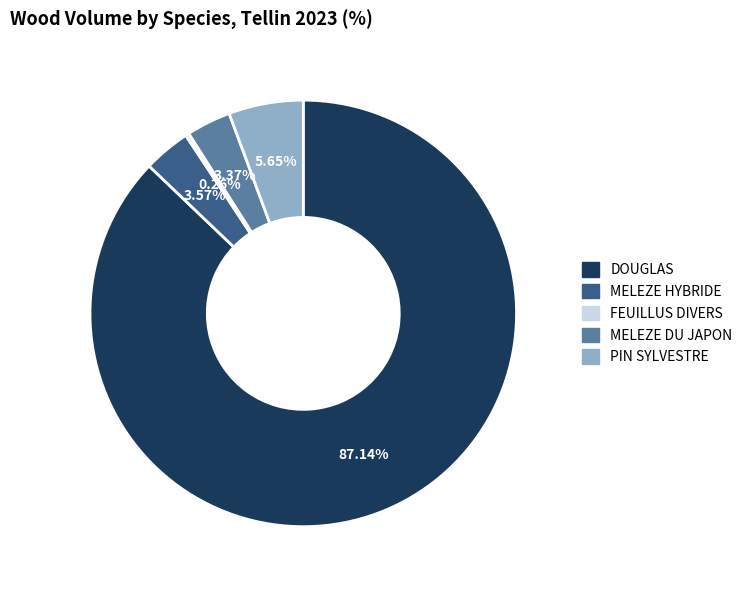

What percentage is the MELEZE DU JAPON slice, to the nearest percent?

3%